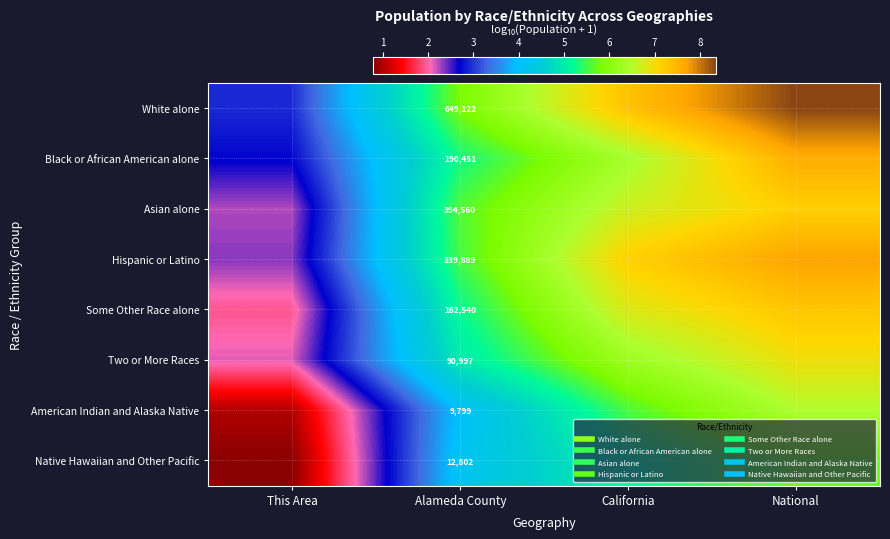

Which has a higher value, National or Alameda County?

National